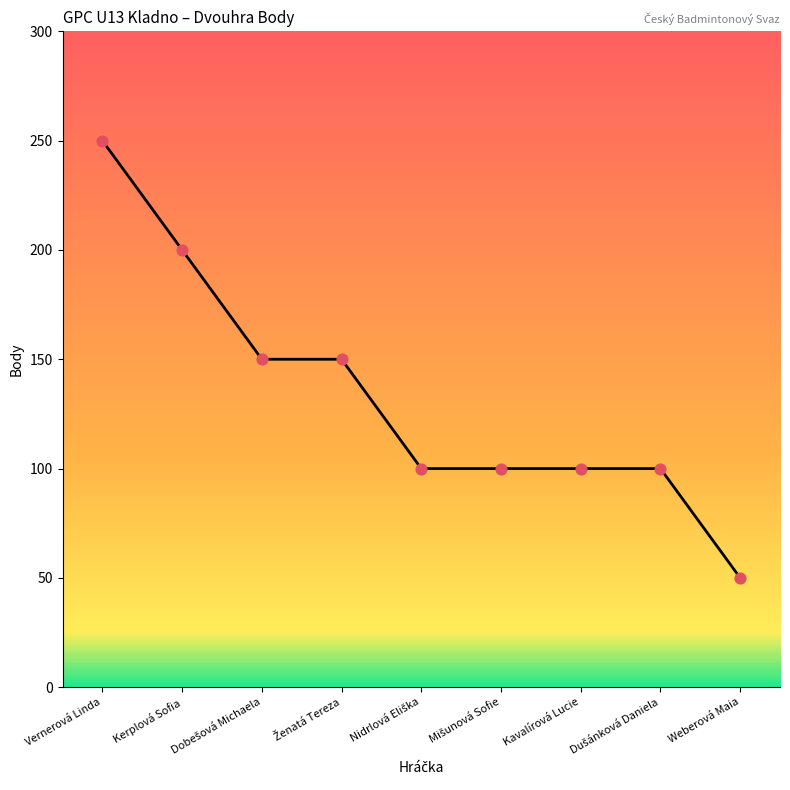

Approximately how many times larger is the value at Weberová Maia compared to Kavalírová Lucie?

0.5